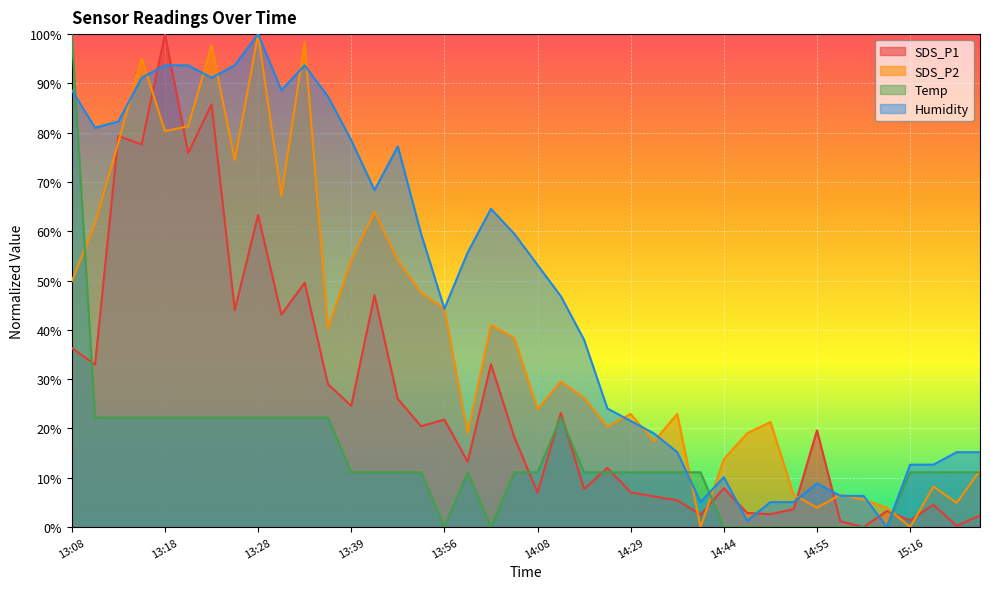

What are all the series names shown in the legend?

SDS_P1, SDS_P2, Temp, Humidity